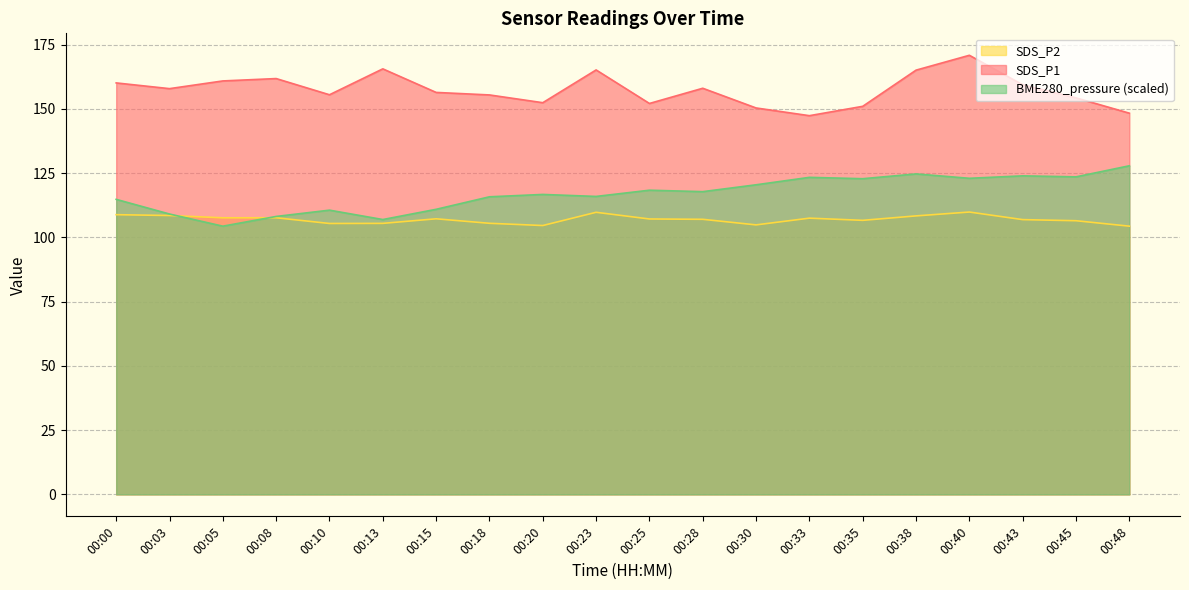

Is it true that SDS_P2 equals 161.2 at 00:30?

False